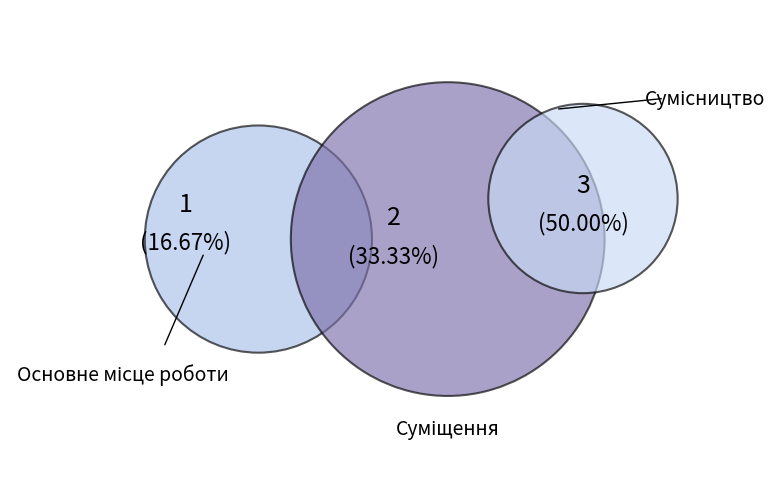

To the nearest percent, what is the combined percentage of Сумісництво and Основне місце роботи?

67%